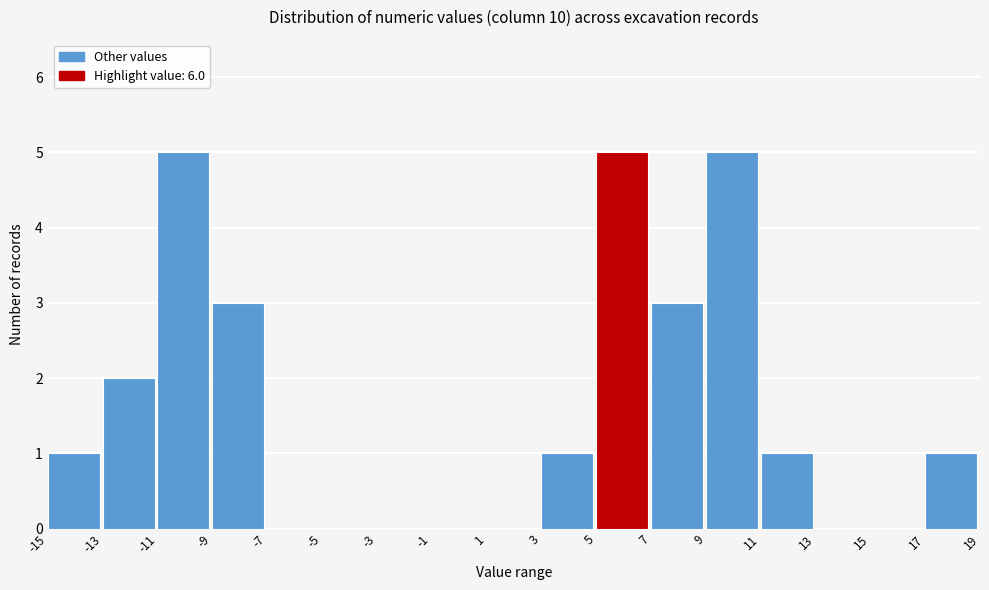

Reading left to right, transcribe this chart: for each bar, give the range it covers on the x-axis and its height. The values are not printed on the chart, so give them approximately, as read against the axis.

-15 to -13: 1
-13 to -11: 2
-11 to -9: 5
-9 to -7: 3
-7 to -5: 0
-5 to -3: 0
-3 to -1: 0
-1 to 1: 0
1 to 3: 0
3 to 5: 1
5 to 7: 5
7 to 9: 3
9 to 11: 5
11 to 13: 1
13 to 15: 0
15 to 17: 0
17 to 19: 1